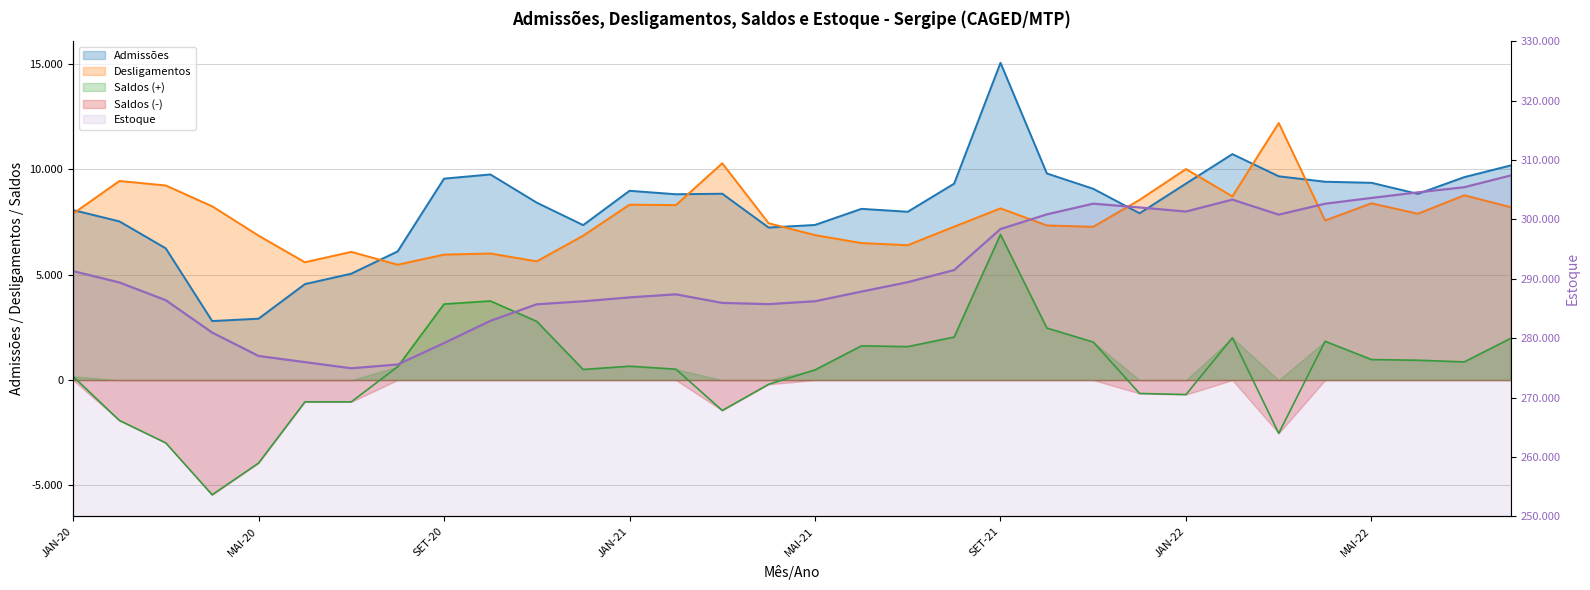

List the series in order of their peak value, highest first.

Estoque, Admissões, Desligamentos, Saldos